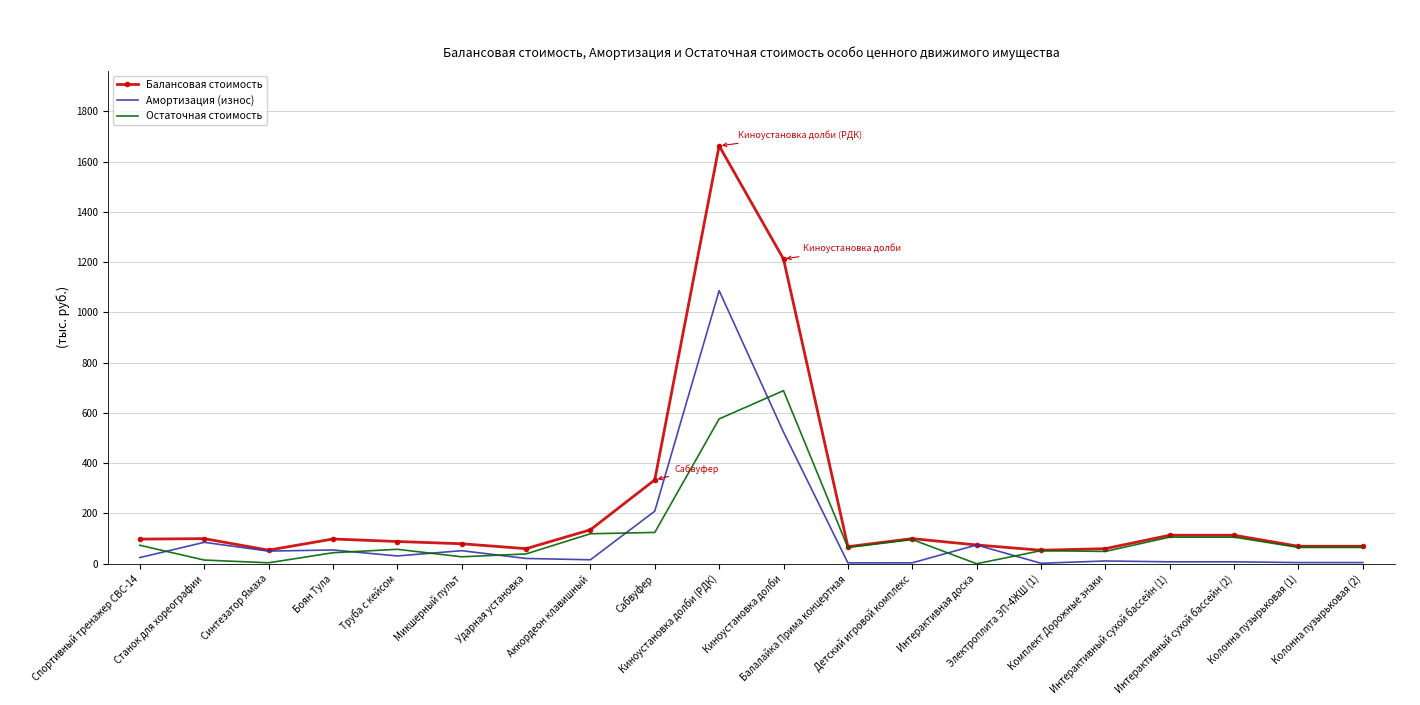

What is the maximum value for Остаточная стоимость?

688.8